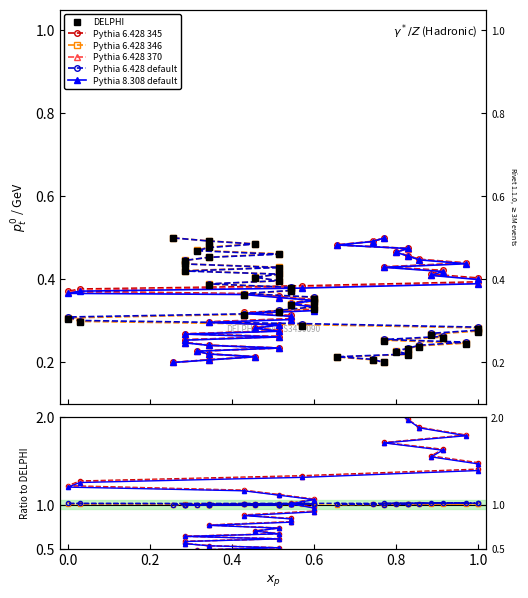

How many times do Pythia 6.428 345 and Pythia 6.428 346 cross each other?

1